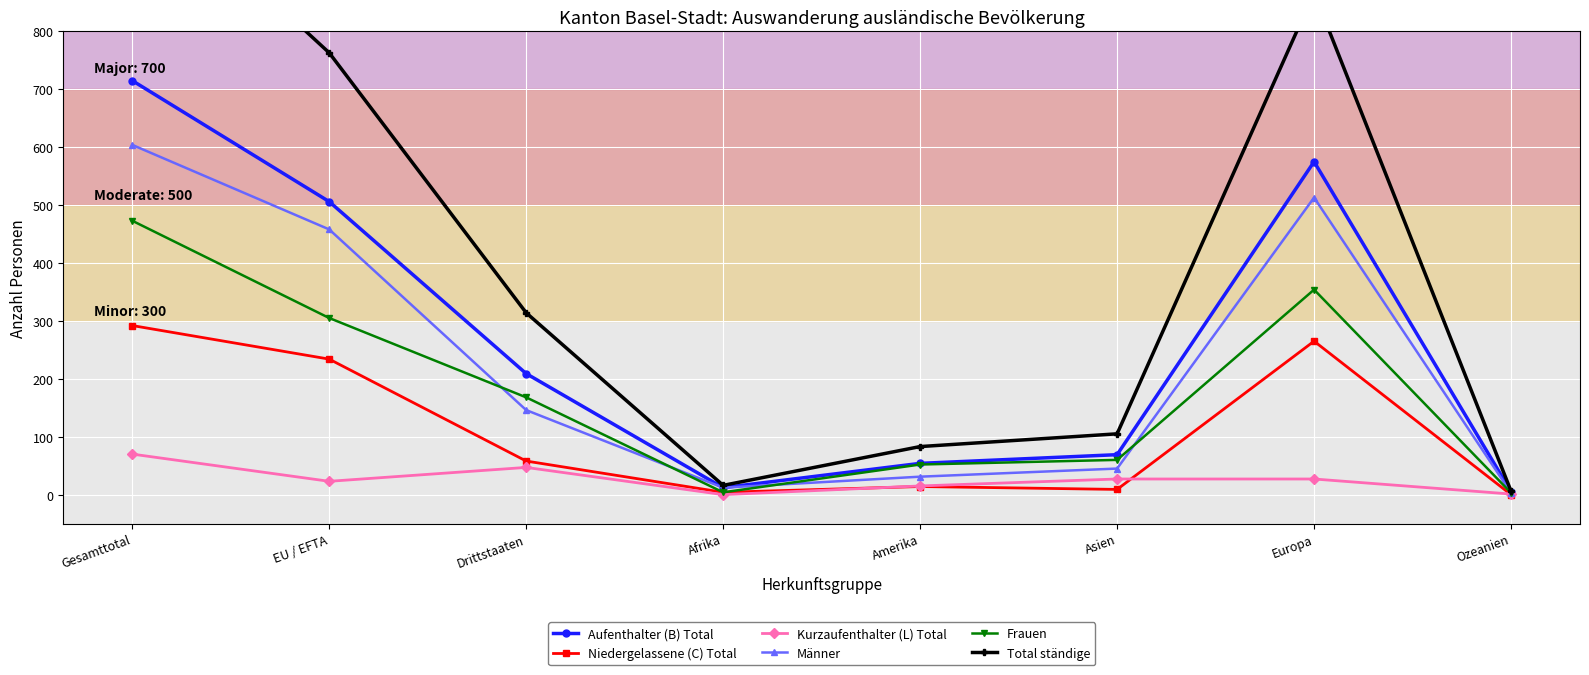

Reading left to right, extract all data points from this chart.

Aufenthalter (B) Total: Gesamttotal=715	EU / EFTA=506	Drittstaaten=209	Afrika=12	Amerika=54	Asien=69	Europa=575	Ozeanien=5
Niedergelassene (C) Total: Gesamttotal=292	EU / EFTA=234	Drittstaaten=58	Afrika=4	Amerika=14	Asien=9	Europa=265	Ozeanien=0
Kurzaufenthalter (L) Total: Gesamttotal=70	EU / EFTA=23	Drittstaaten=47	Afrika=0	Amerika=15	Asien=27	Europa=27	Ozeanien=1
Männer: Gesamttotal=604	EU / EFTA=458	Drittstaaten=146	Afrika=12	Amerika=31	Asien=45	Europa=513	Ozeanien=3
Frauen: Gesamttotal=473	EU / EFTA=305	Drittstaaten=168	Afrika=4	Amerika=52	Asien=60	Europa=354	Ozeanien=3
Total ständige: Gesamttotal=1077	EU / EFTA=763	Drittstaaten=314	Afrika=16	Amerika=83	Asien=105	Europa=867	Ozeanien=6